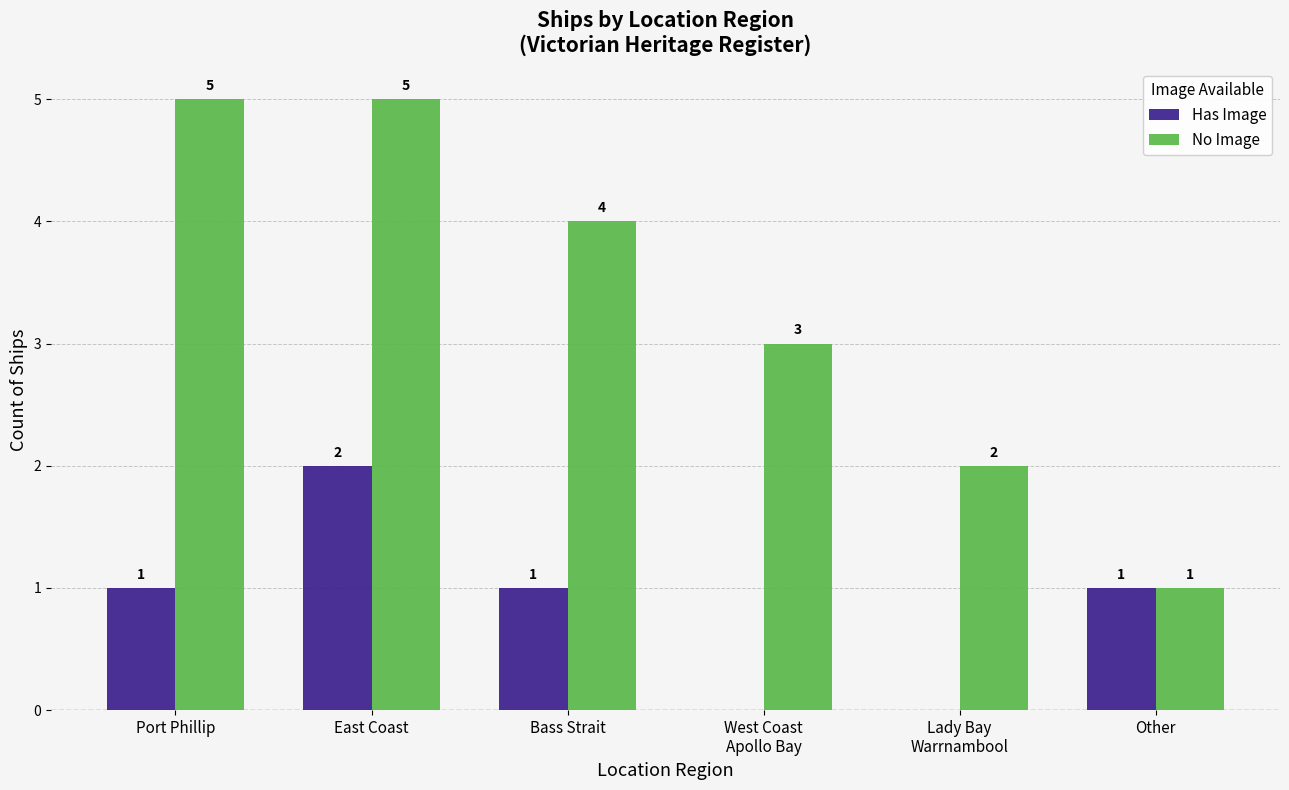

What is the highest value of the Has Image series?

2